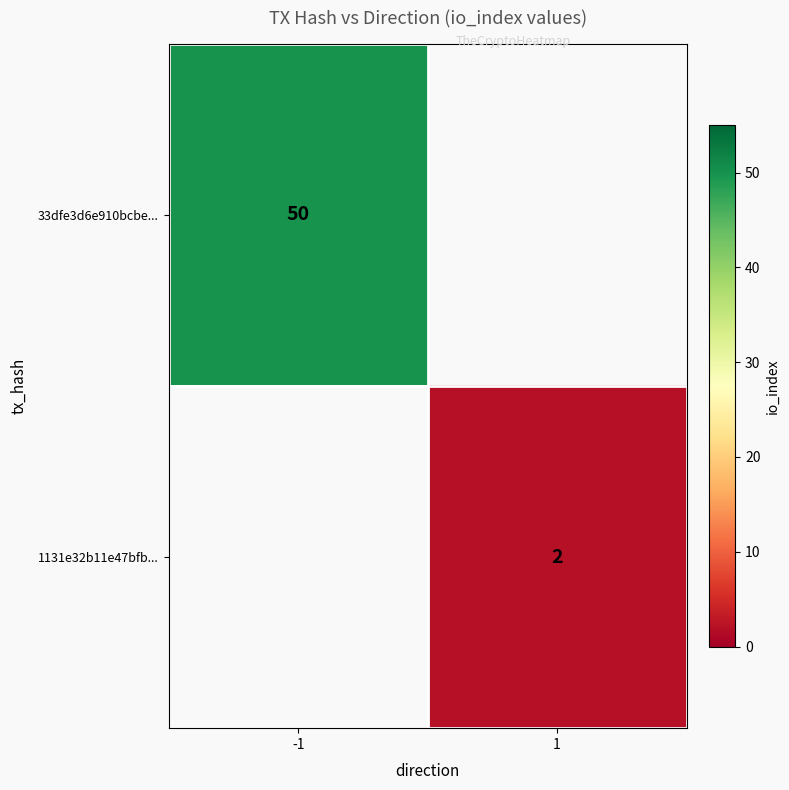

True or false: 1131e32b11e47bfb... has a value of 2 at 1.

True